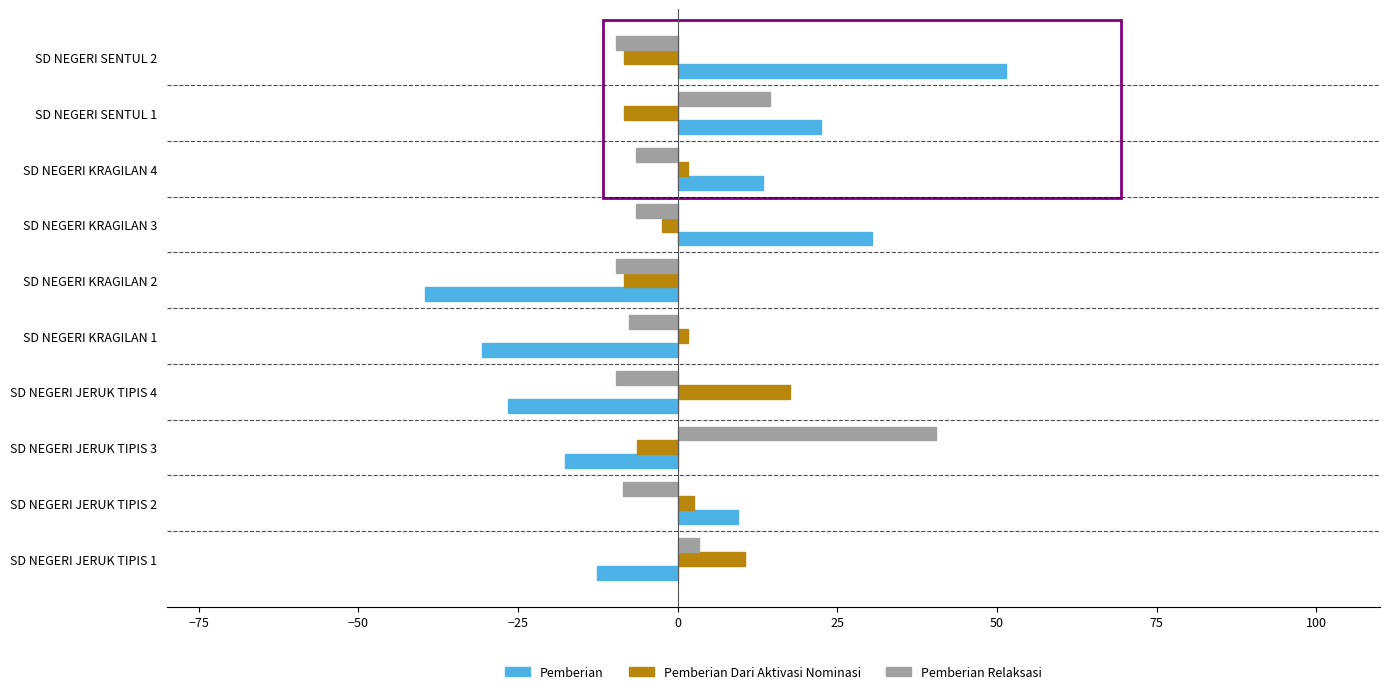

Rank the series at SD NEGERI JERUK TIPIS 3 from highest to lowest value.

Pemberian Relaksasi, Pemberian Dari Aktivasi Nominasi, Pemberian